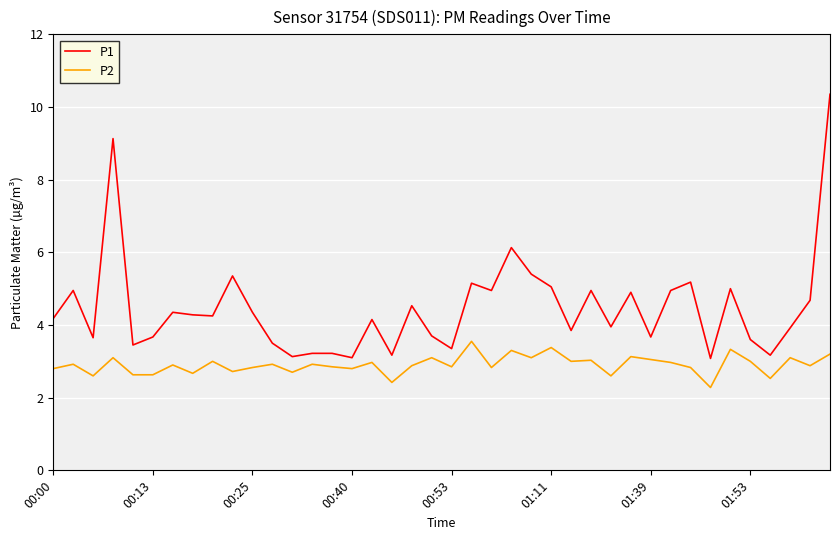

What is the difference between the maximum and minimum values in the P1 series?

7.3